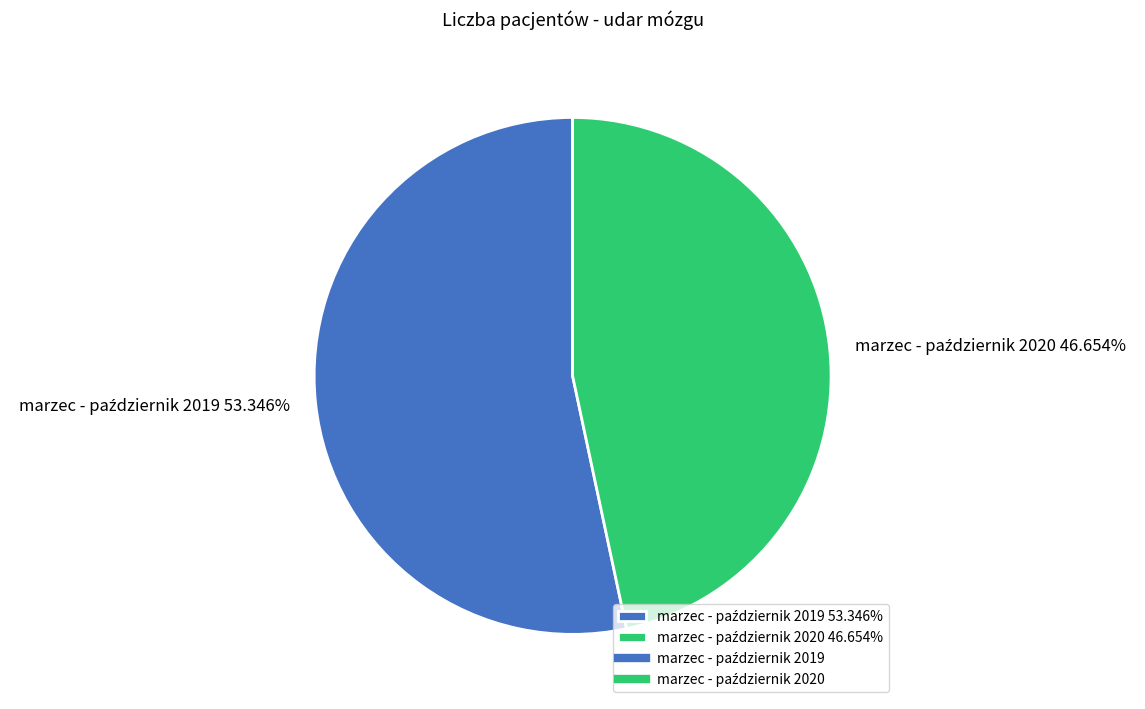

Is there a majority slice in this chart?

Yes